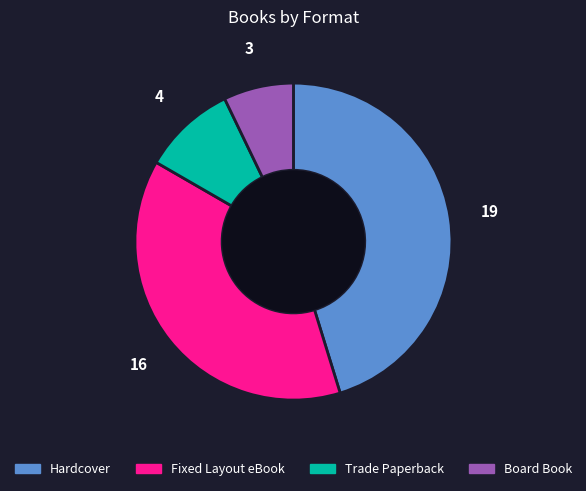

Is it true that Trade Paperback is 10% of the pie?

True